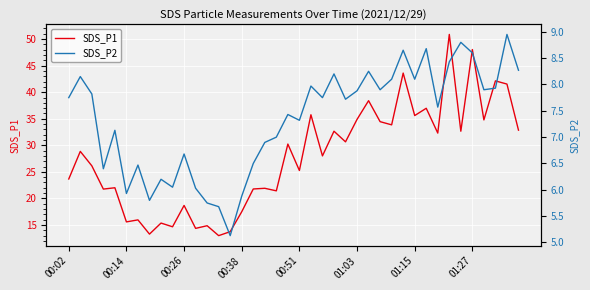

What is the minimum value for SDS_P1?

13.0